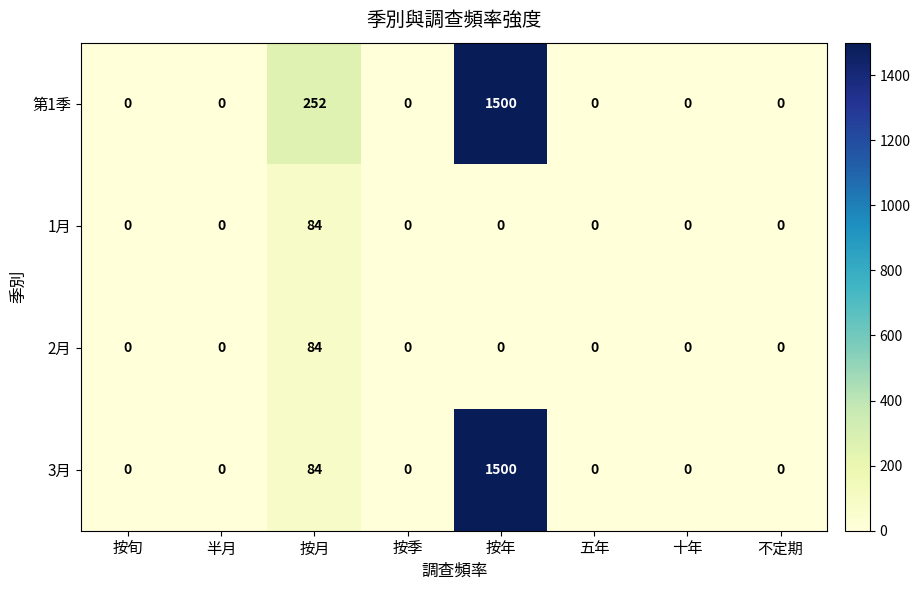

What is the difference between the second highest and minimum values in the 第1季 series?

252